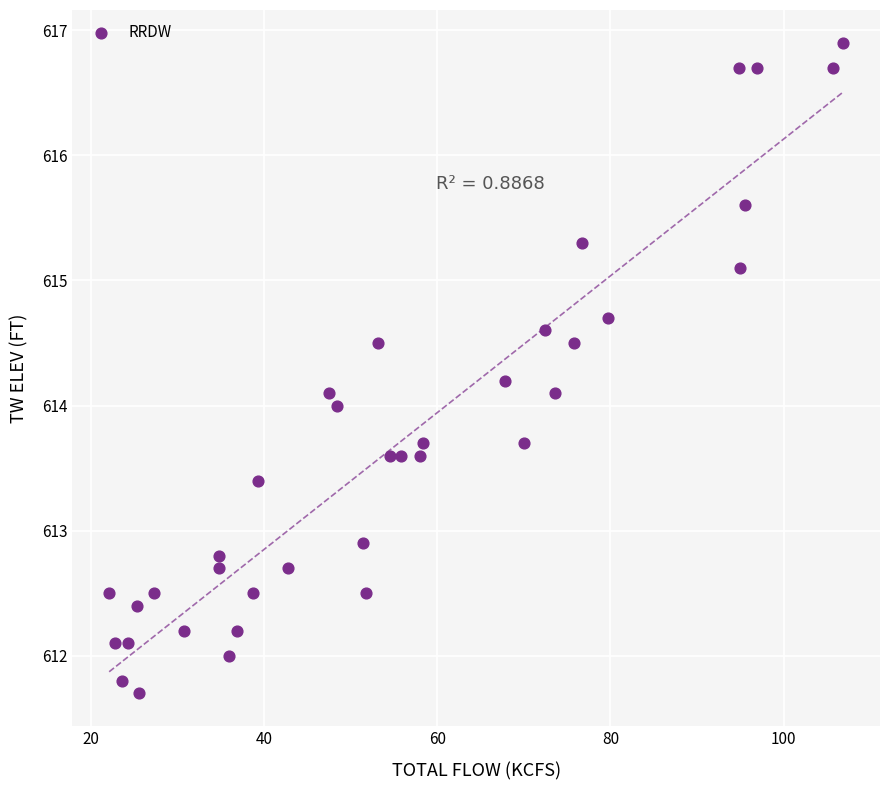

What is the range of X values (max minus min)?

84.8